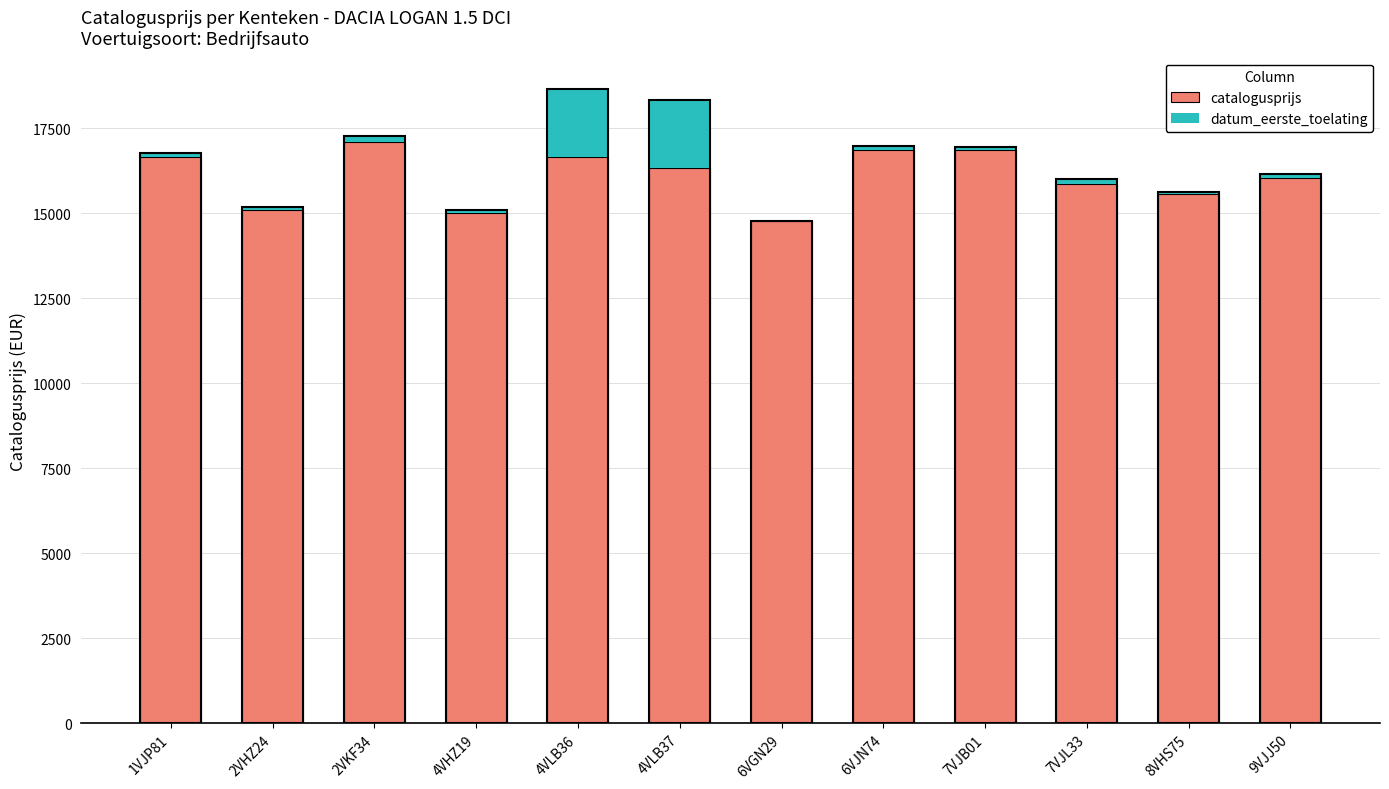

Reading left to right, list the values for the catalogusprijs series.

1VJP81=16647.0	2VHZ24=15103.0	2VKF34=17109.0	4VHZ19=15017.0	4VLB36=16647.0	4VLB37=16341.0	6VGN29=14790.0	6VJN74=16874.0	7VJB01=16874.0	7VJL33=15879.0	8VHS75=15566.0	9VJJ50=16036.0